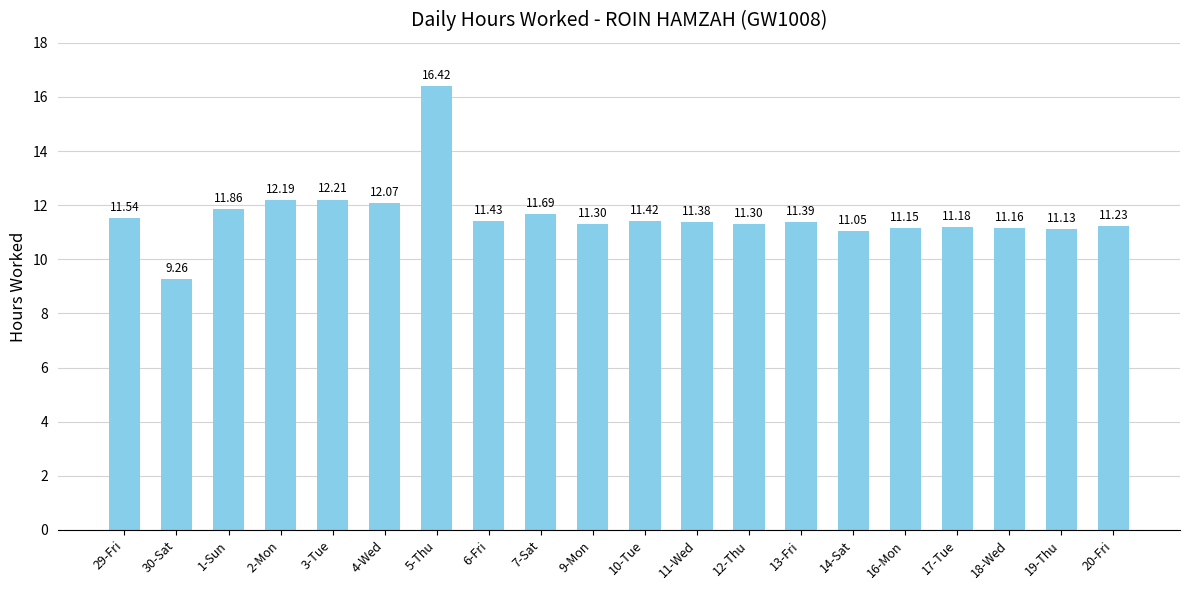

What is the sum of all values?

232.4